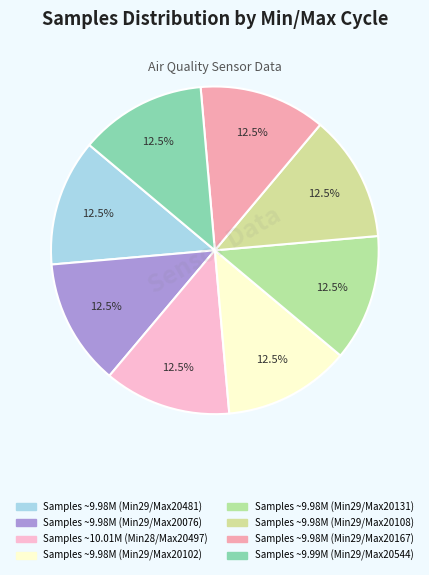

Count the number of slices in the pie.

8